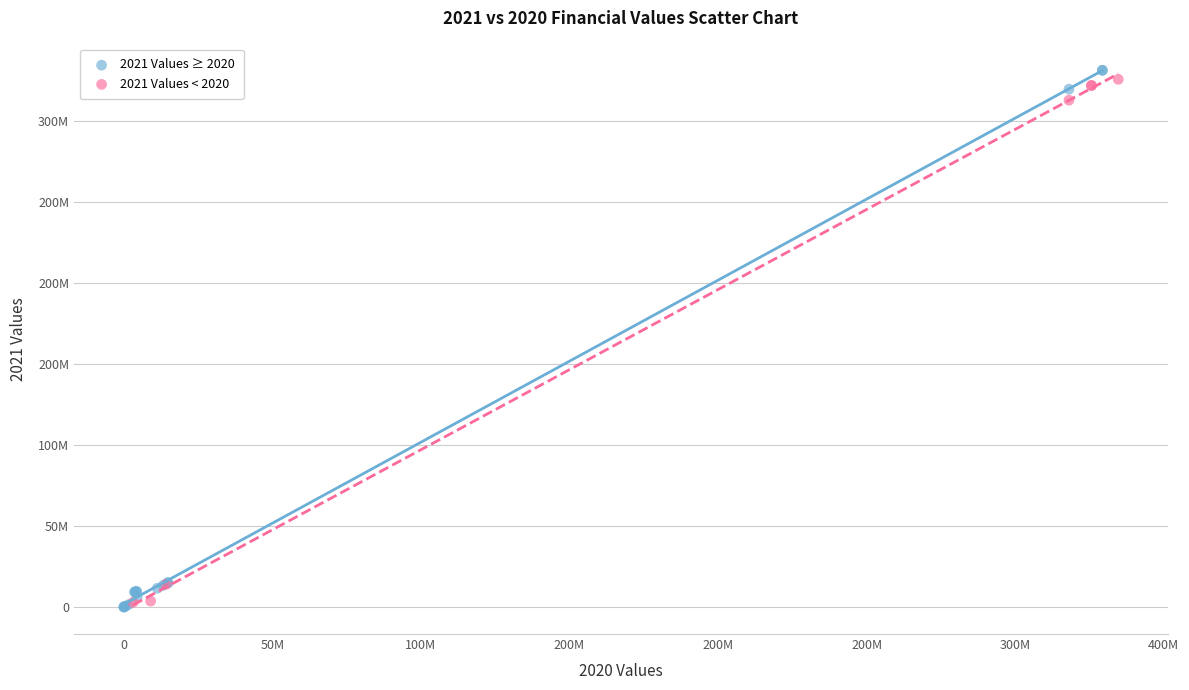

What are all the series names shown in the legend?

2021 Values ≥ 2020, 2021 Values < 2020